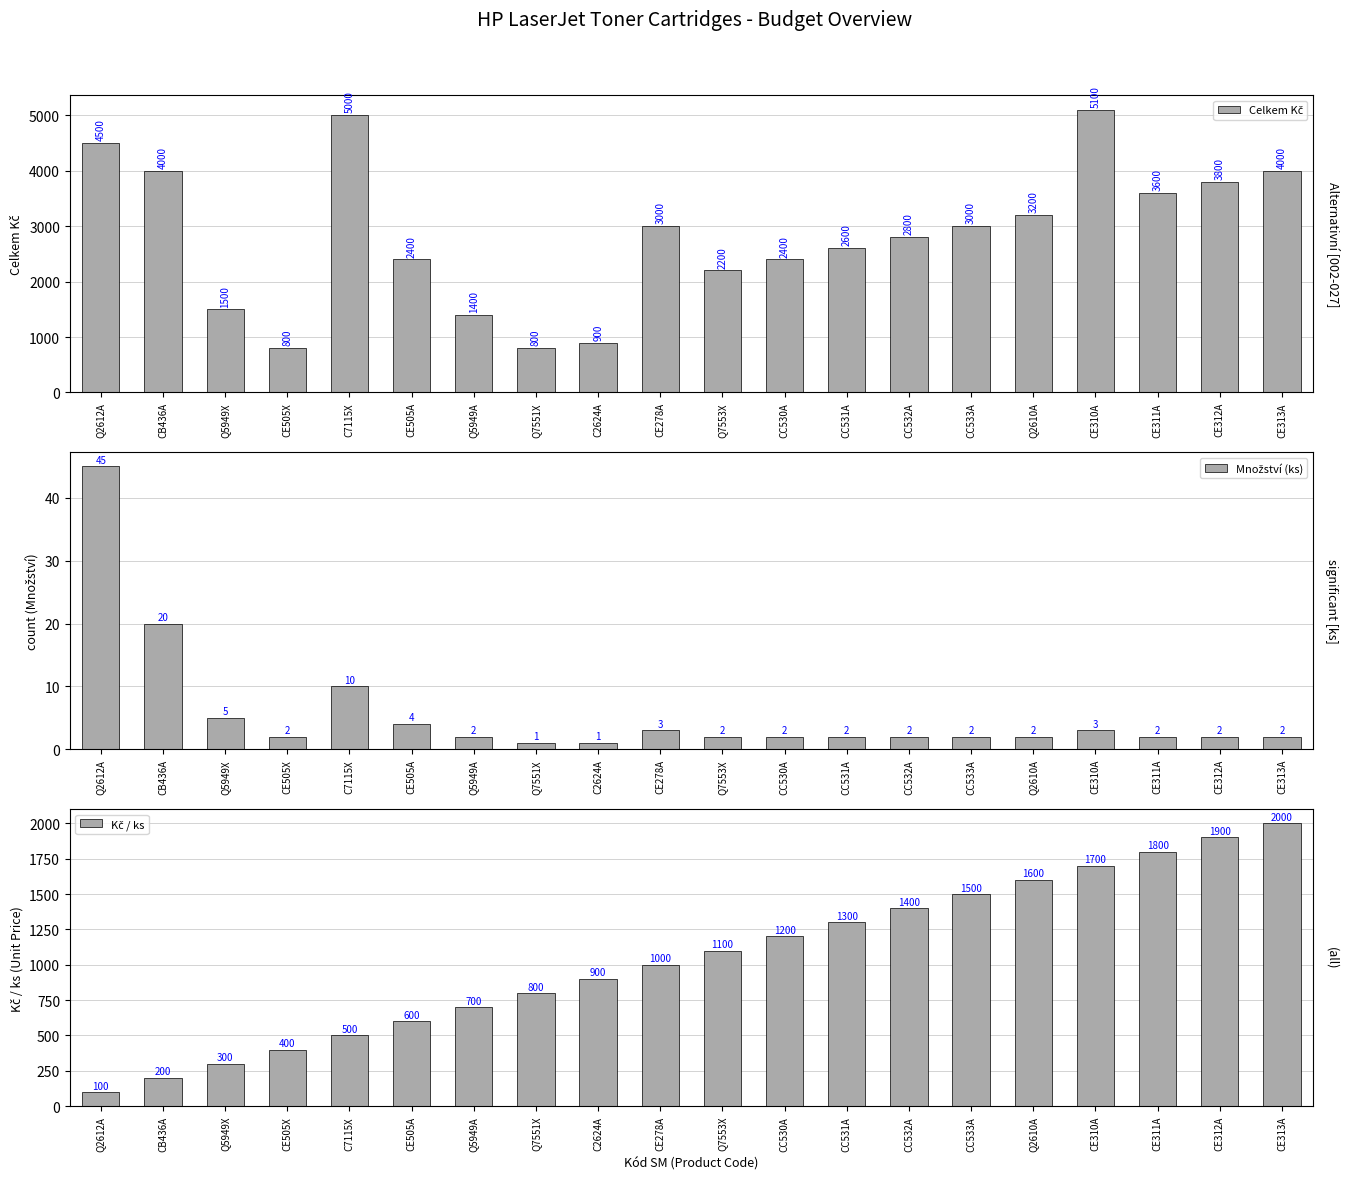

Between C2624A and CC530A, which is larger?

CC530A